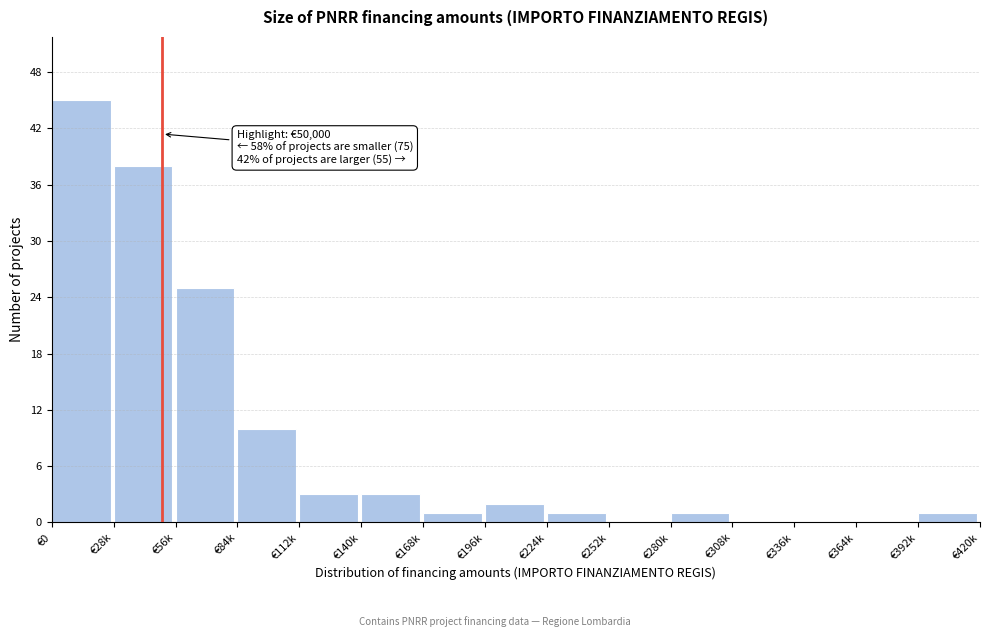

Reading left to right, list all the values displayed in this chart.

€0=45	€28k=38	€56k=25	€84k=10	€112k=3	€140k=3	€168k=1	€196k=2	€224k=1	€252k=0	€280k=1	€308k=0	€336k=0	€364k=0	€392k=1